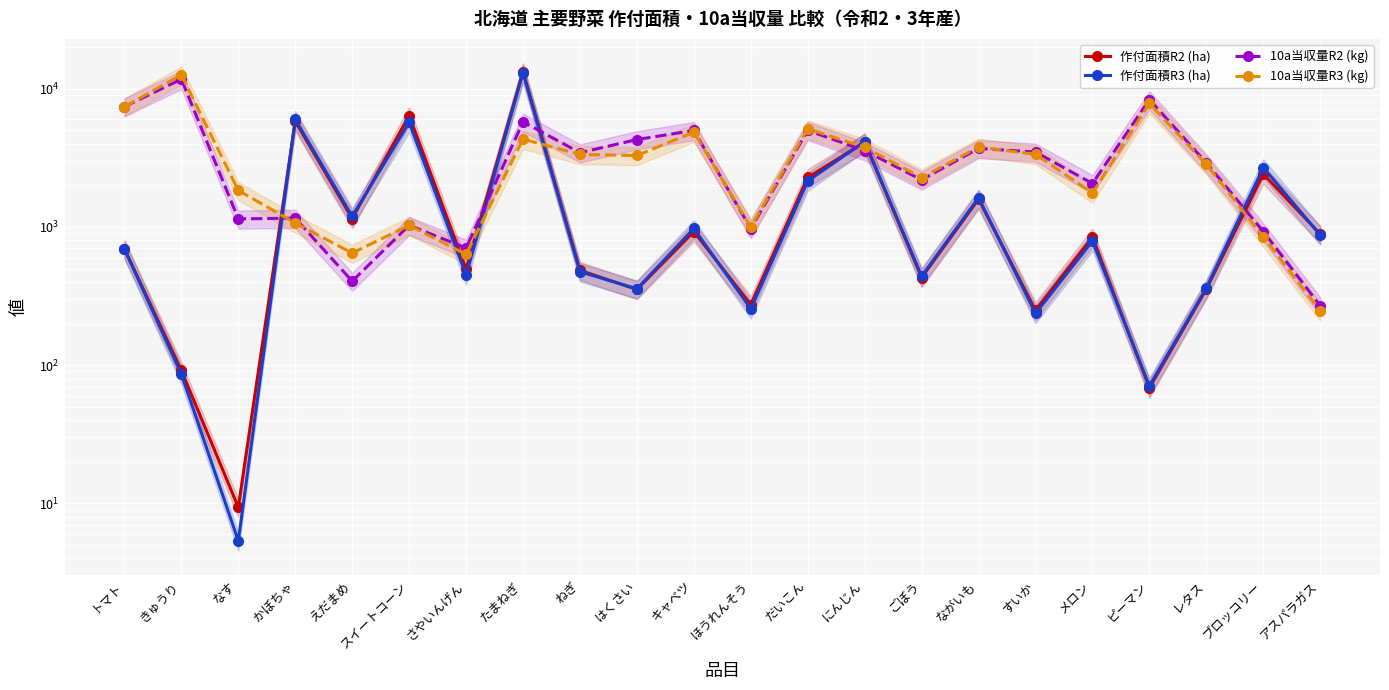

What is the value of the 作付面積R3 (ha) point at the 7th from the left?

449.7